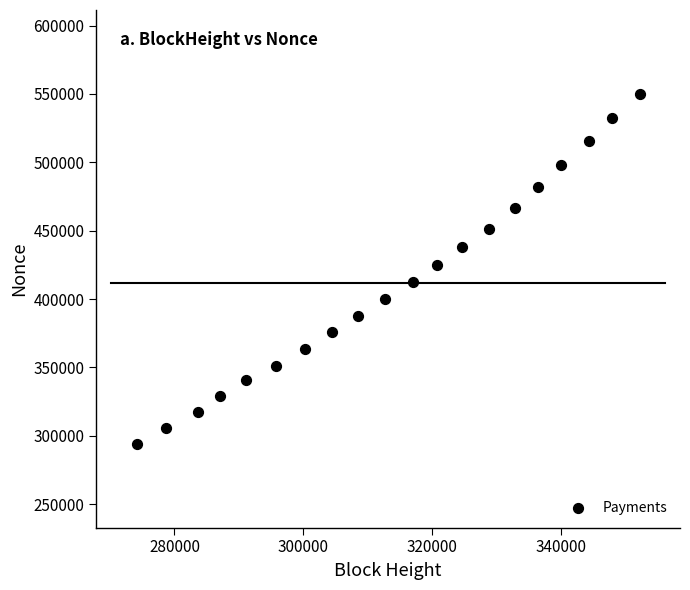

What is the range of X values (max minus min)?

78017